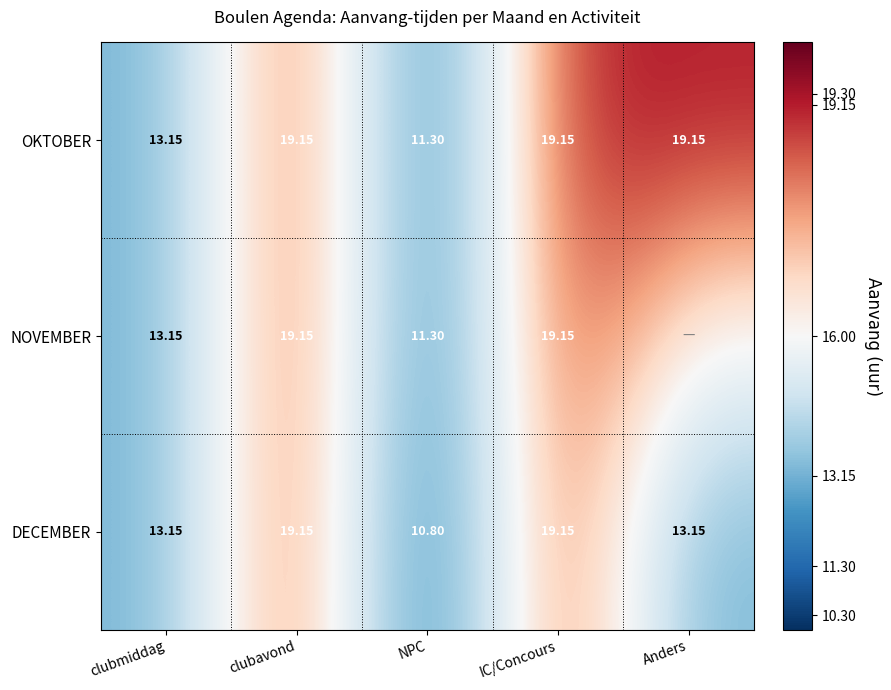

Between clubmiddag and NPC, which series saw the biggest shift?

DECEMBER